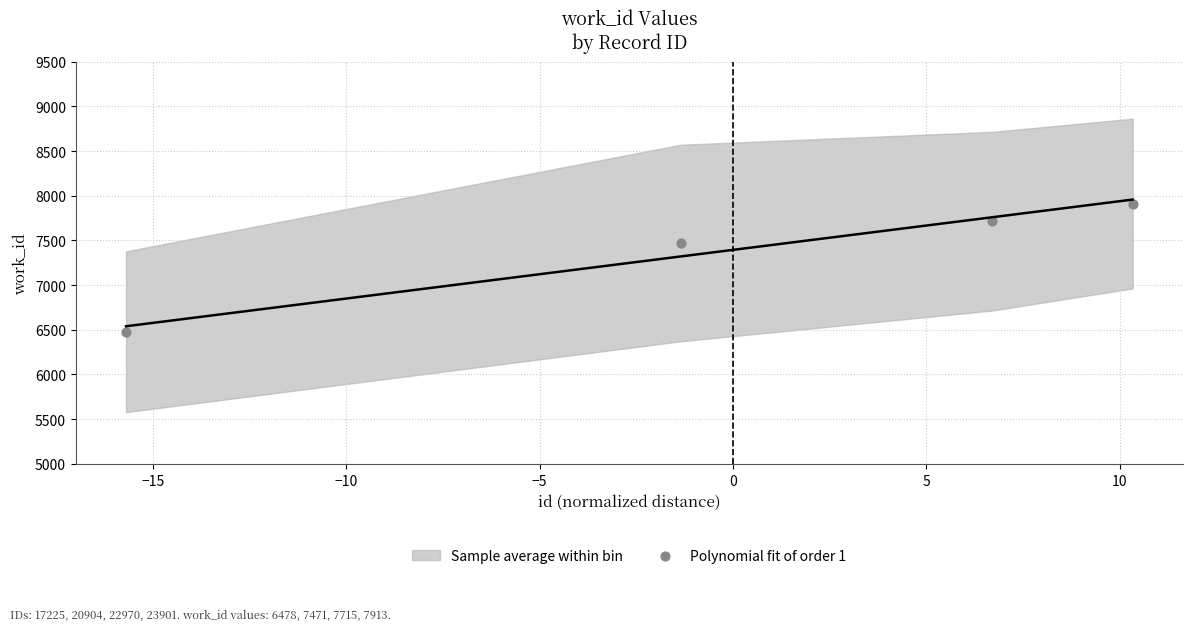

What Y value in the scatter plot is closest to 7195?

7471